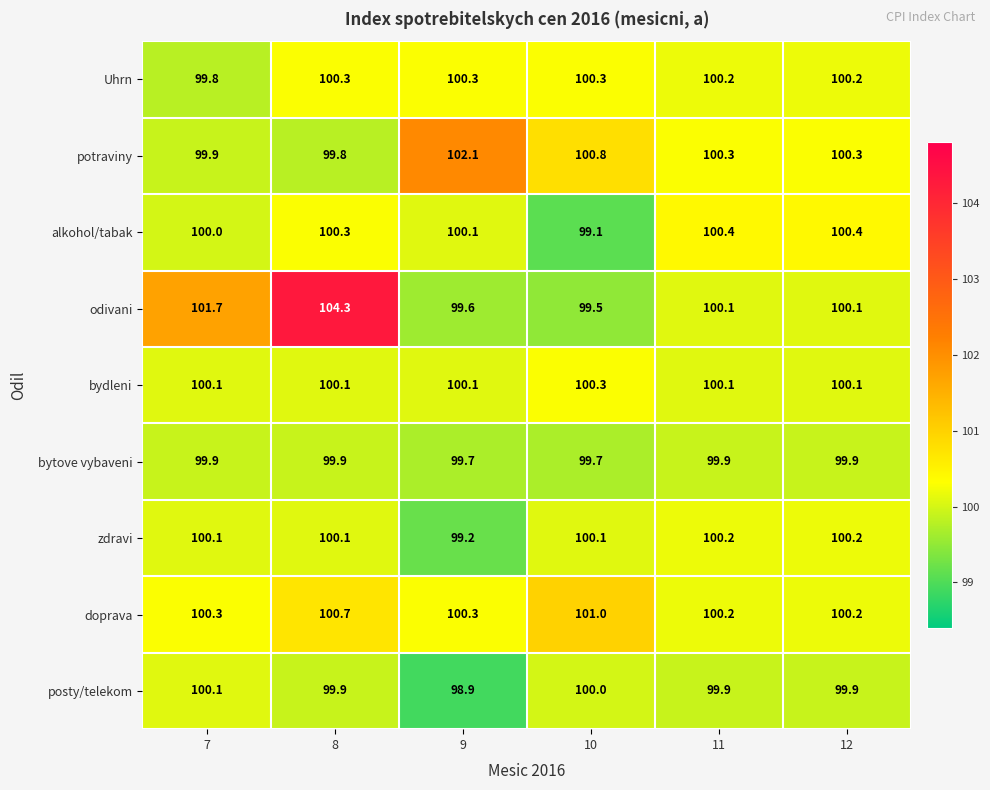

What is the approximate value of potraviny at 7?

99.9